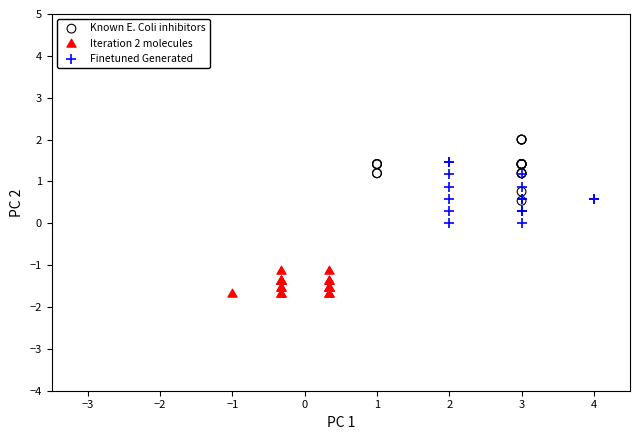

Which series reaches the maximum Y coordinate?

Known E. Coli inhibitors